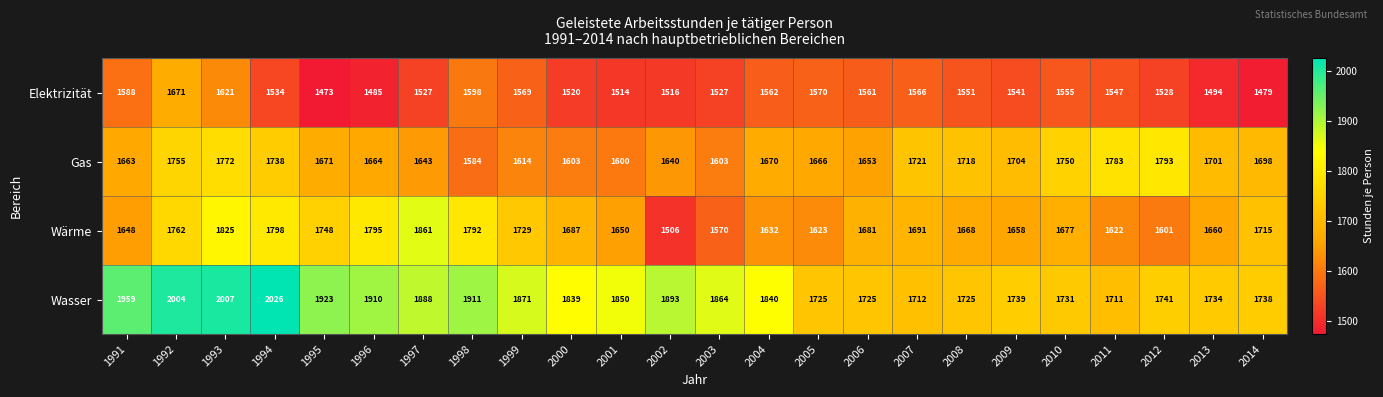

What is the maximum value for Elektrizität?

1671